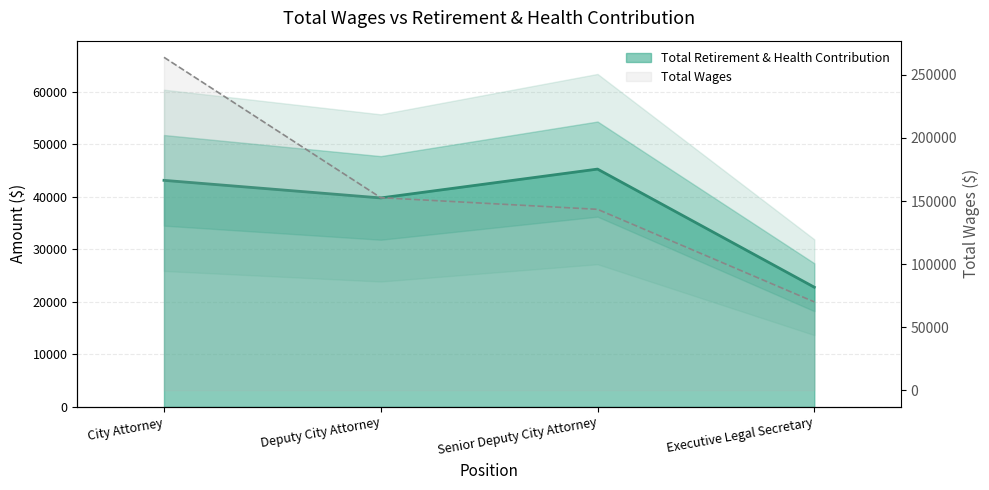

Reading right to left, what are all the values shown in this chart?

Executive Legal Secretary=22782	Senior Deputy City Attorney=45263	Deputy City Attorney=39774	City Attorney=43122